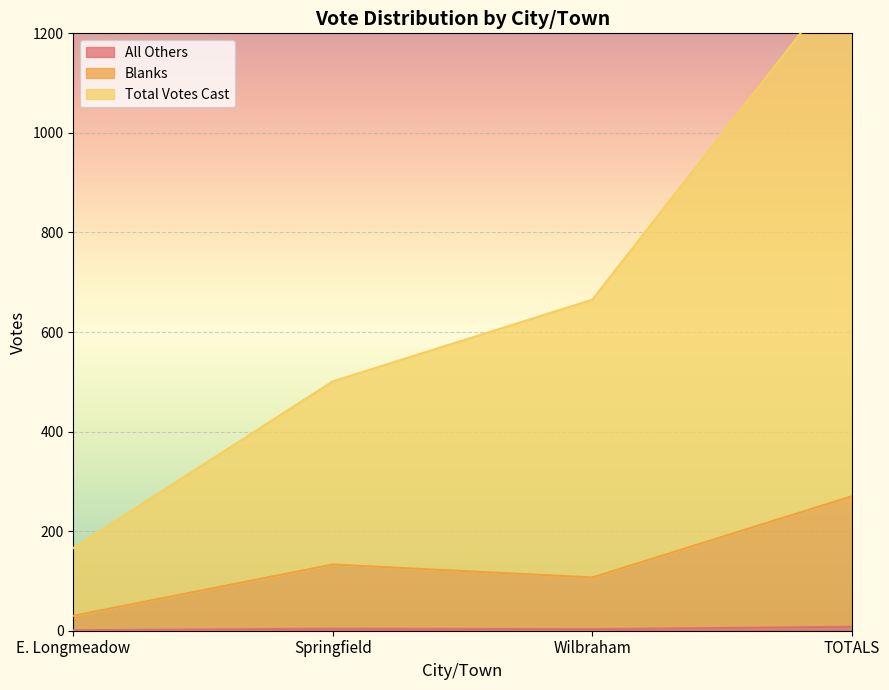

Count the Blanks values in the range 107 to 270.

3